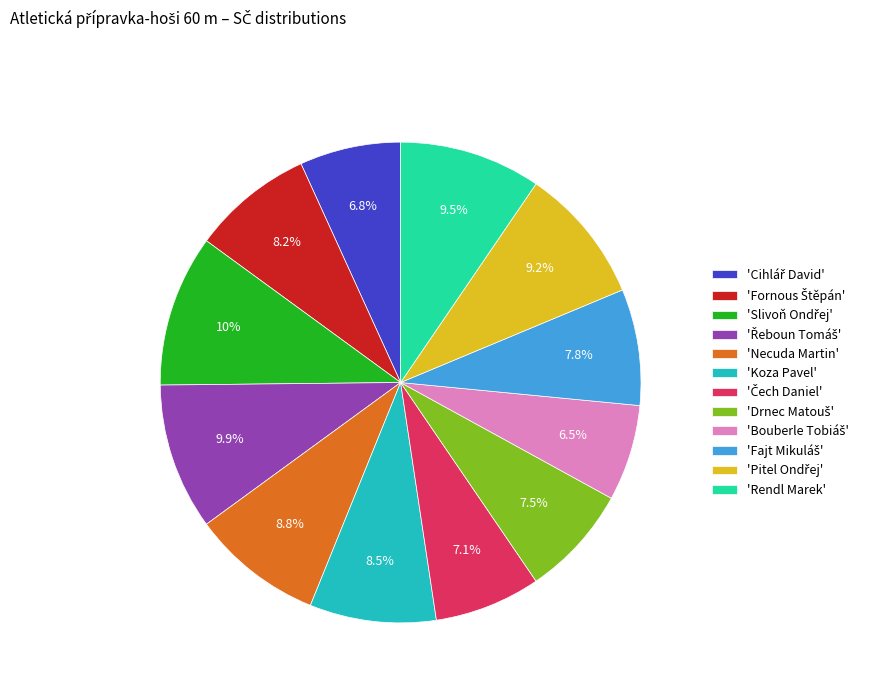

Does any single category account for the majority?

No